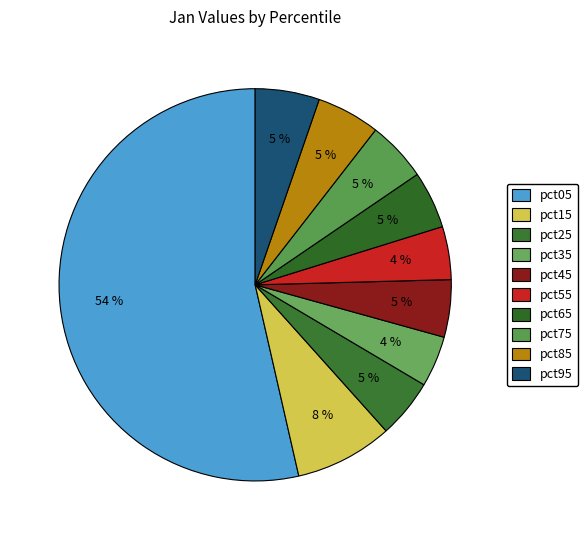

Rank the categories by value from highest to lowest.

pct05, pct15, pct95, pct85, pct75, pct25, pct45, pct65, pct55, pct35